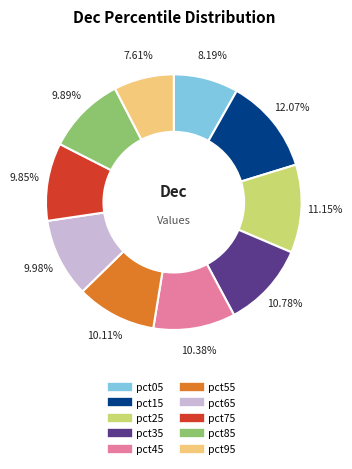

Count the number of slices in the pie.

10